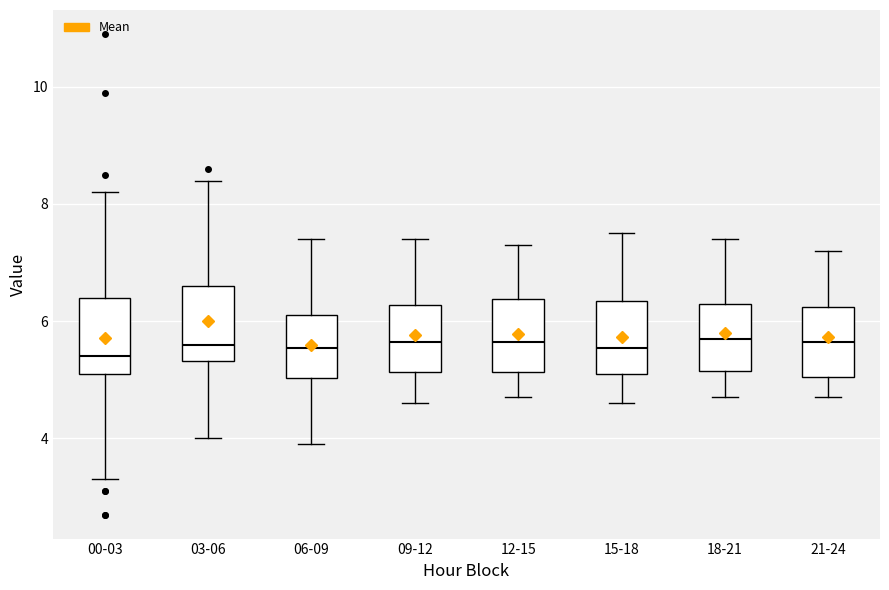

Reading left to right, read every box against the y-axis: the position of its median line, the range the box covers, and the ends of its whiskers. The values are not printed on the chart, so give them approximately, as read against the axis.

00-03: median 5.4, box 5.2 to 6.4, whiskers 3.4 to 8.2
03-06: median 5.6, box 5.4 to 6.6, whiskers 4.0 to 8.4
06-09: median 5.6, box 5.0 to 6.2, whiskers 4.0 to 7.4
09-12: median 5.6, box 5.2 to 6.2, whiskers 4.6 to 7.4
12-15: median 5.6, box 5.2 to 6.4, whiskers 4.8 to 7.4
15-18: median 5.6, box 5.2 to 6.4, whiskers 4.6 to 7.6
18-21: median 5.8, box 5.2 to 6.4, whiskers 4.8 to 7.4
21-24: median 5.6, box 5.0 to 6.2, whiskers 4.8 to 7.2